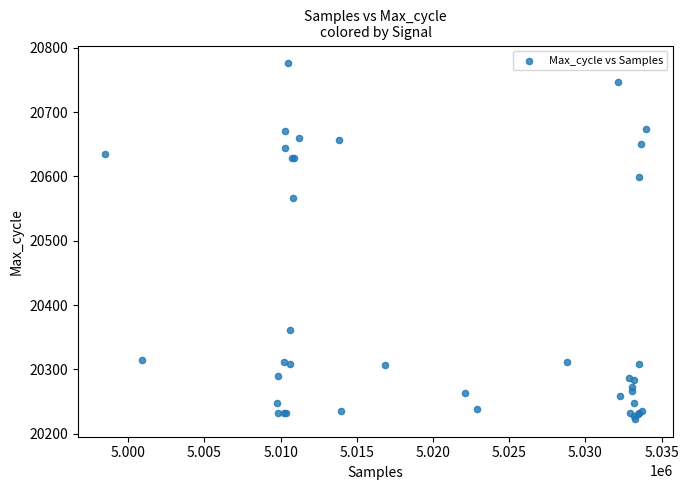

What Y value in the scatter plot is closest to 20499?

20566